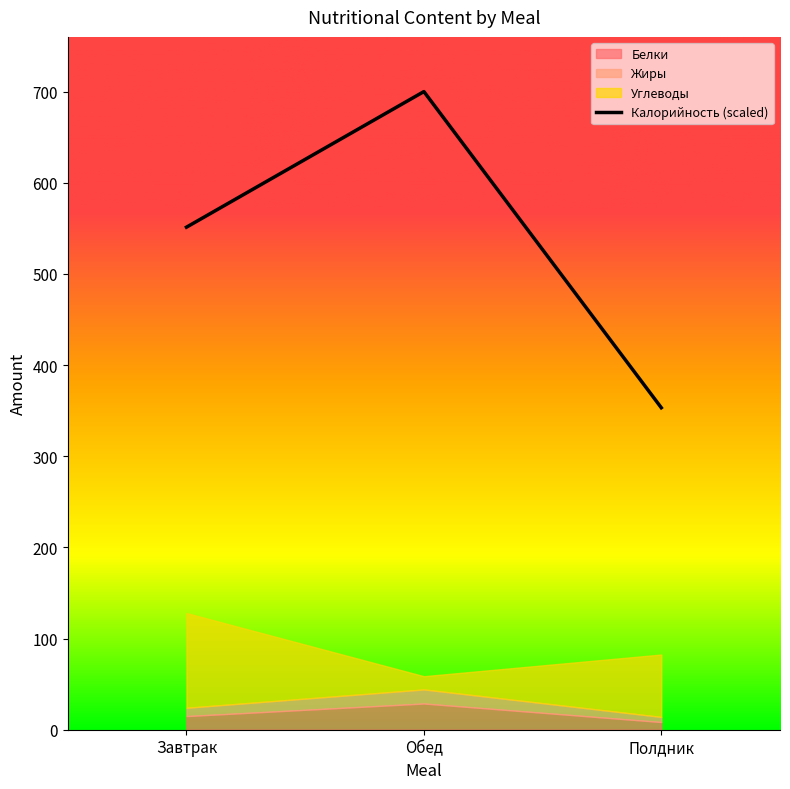

What is the sum of all Жиры values?

30.2